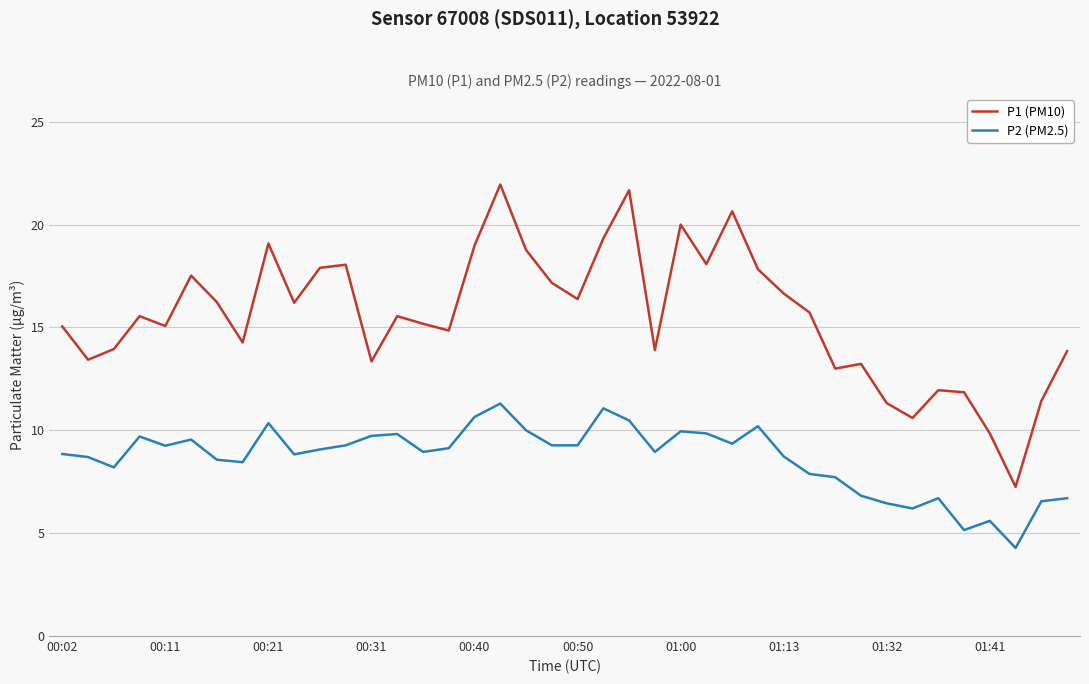

True or false: P1 (PM10) and P2 (PM2.5) intersect in this chart.

False